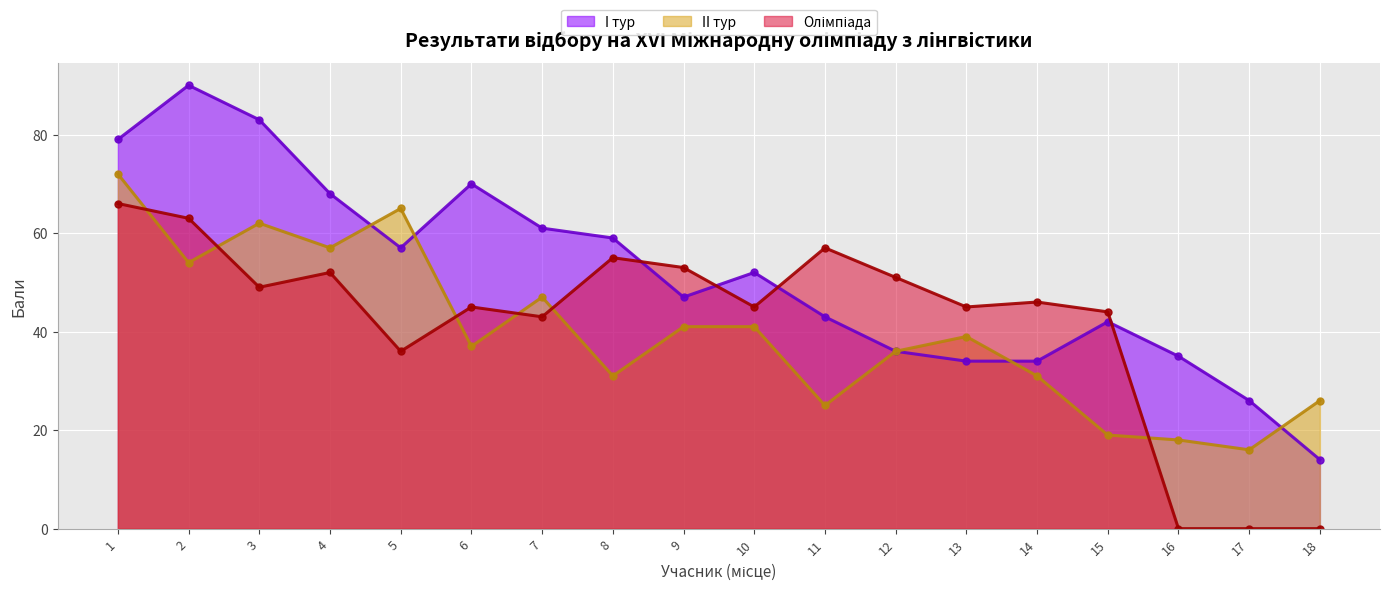

What is the value of the II тур point at the 12th from the left?

36